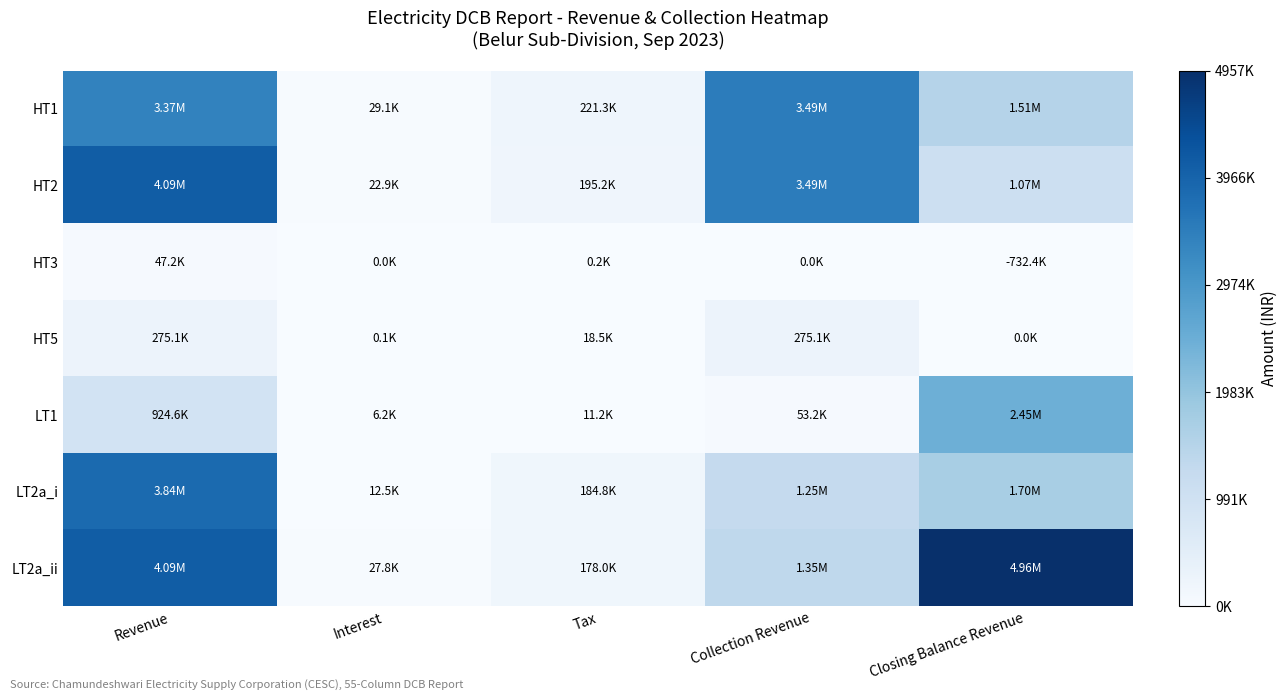

Between Revenue and Tax, which series saw the biggest shift?

LT2a_ii